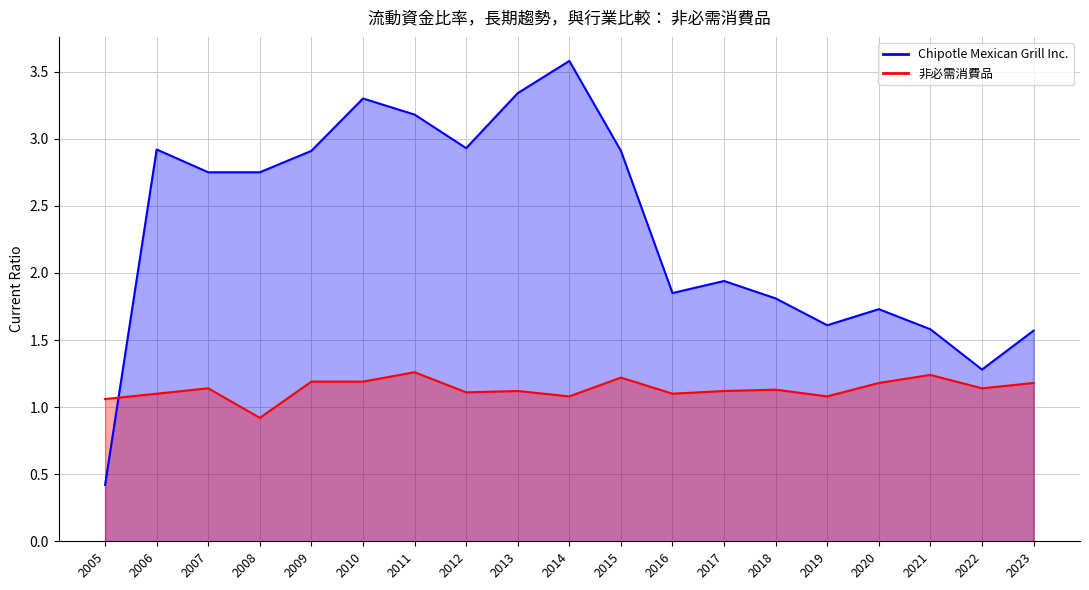

In Chipotle Mexican Grill Inc., how many points are lower than both neighbors (excluding endpoints)?

4